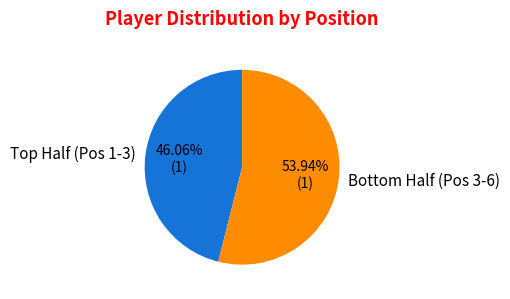

Which slice represents more than half of the pie?

Bottom Half (Pos 3-6)